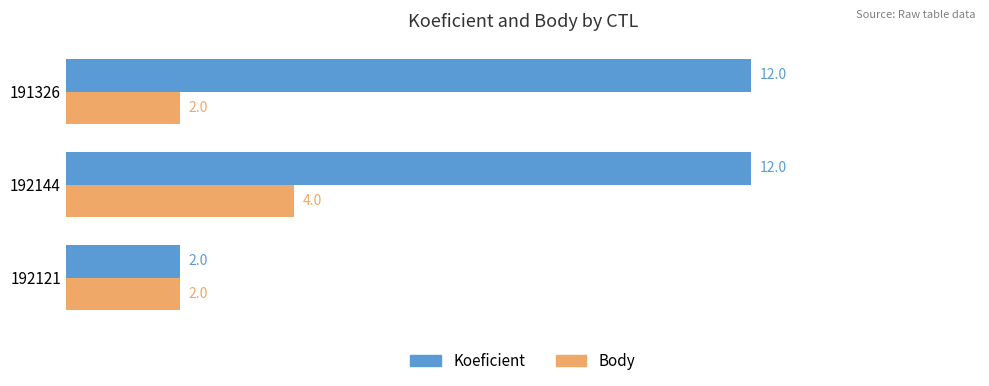

What is the total value across all series at 192121?

4